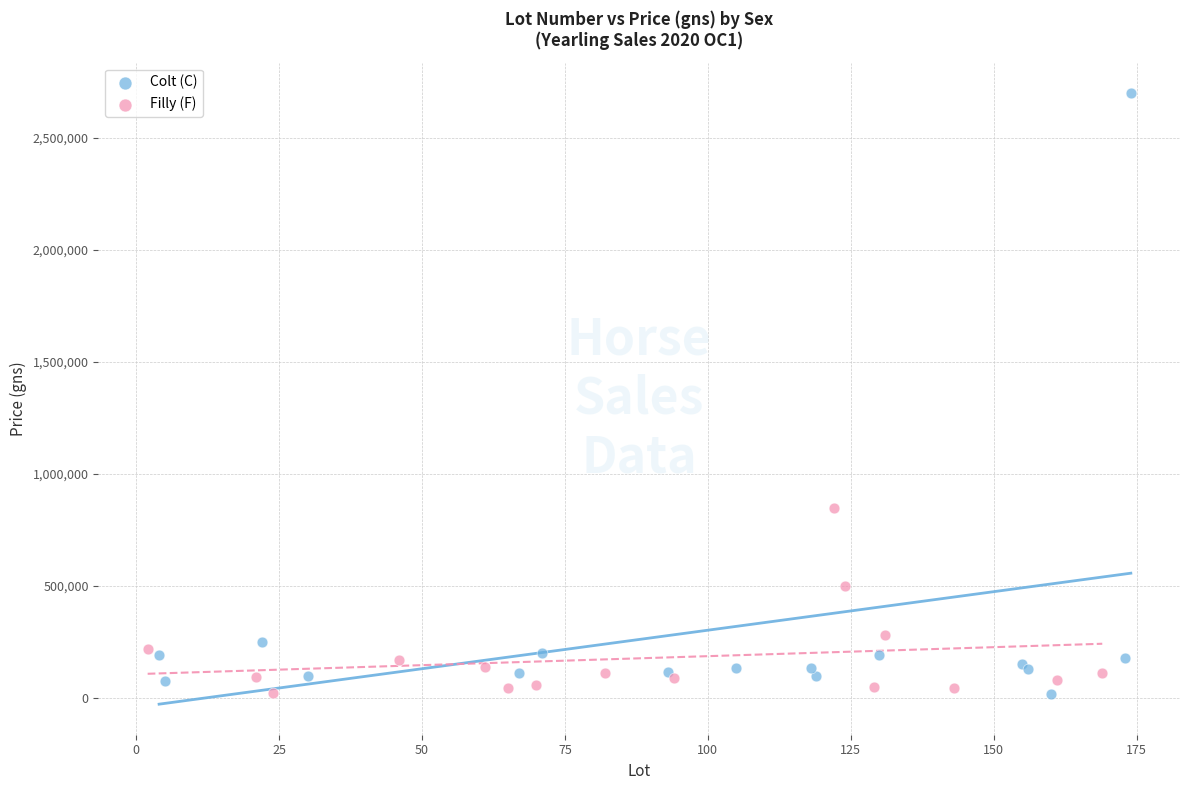

Which series has the widest spread of Y values?

Colt (C)